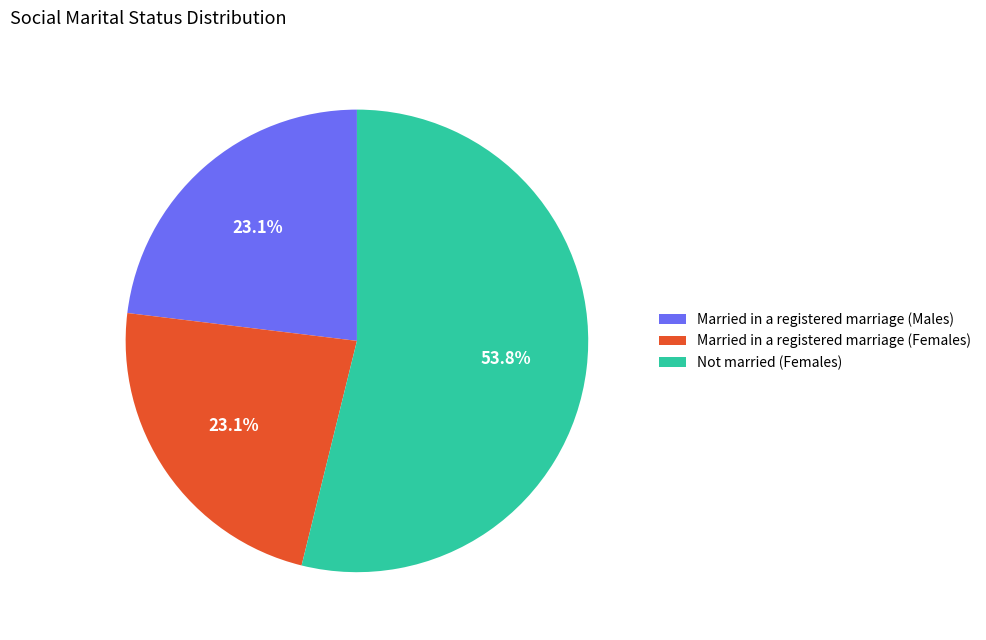

Does Married in a registered marriage (Females) represent more than half of the total?

No